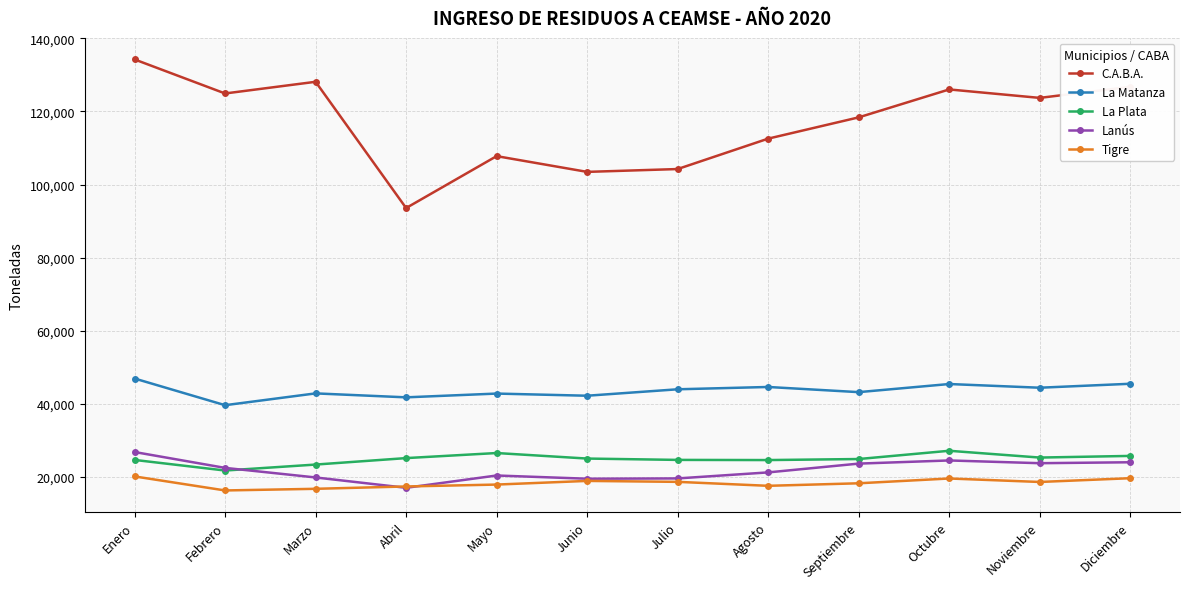

What is the label of the 4th point from the right?

Septiembre